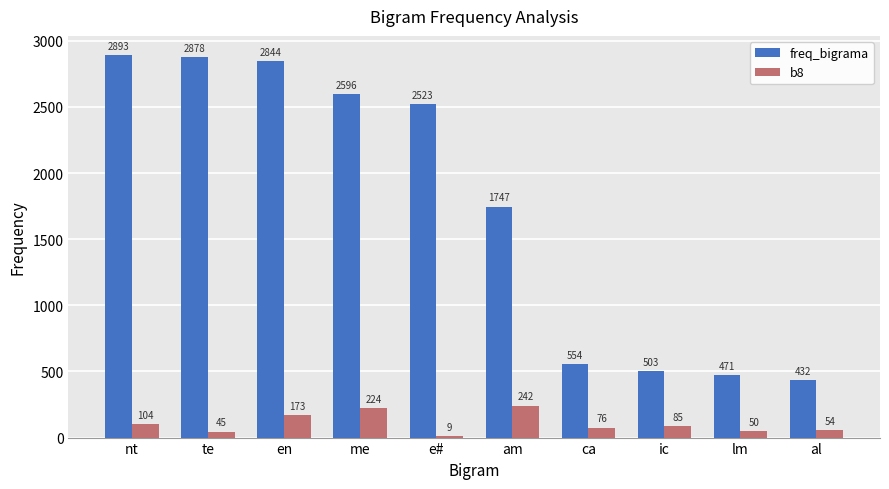

The value of freq_bigrama at ic is 503. True or false?

True